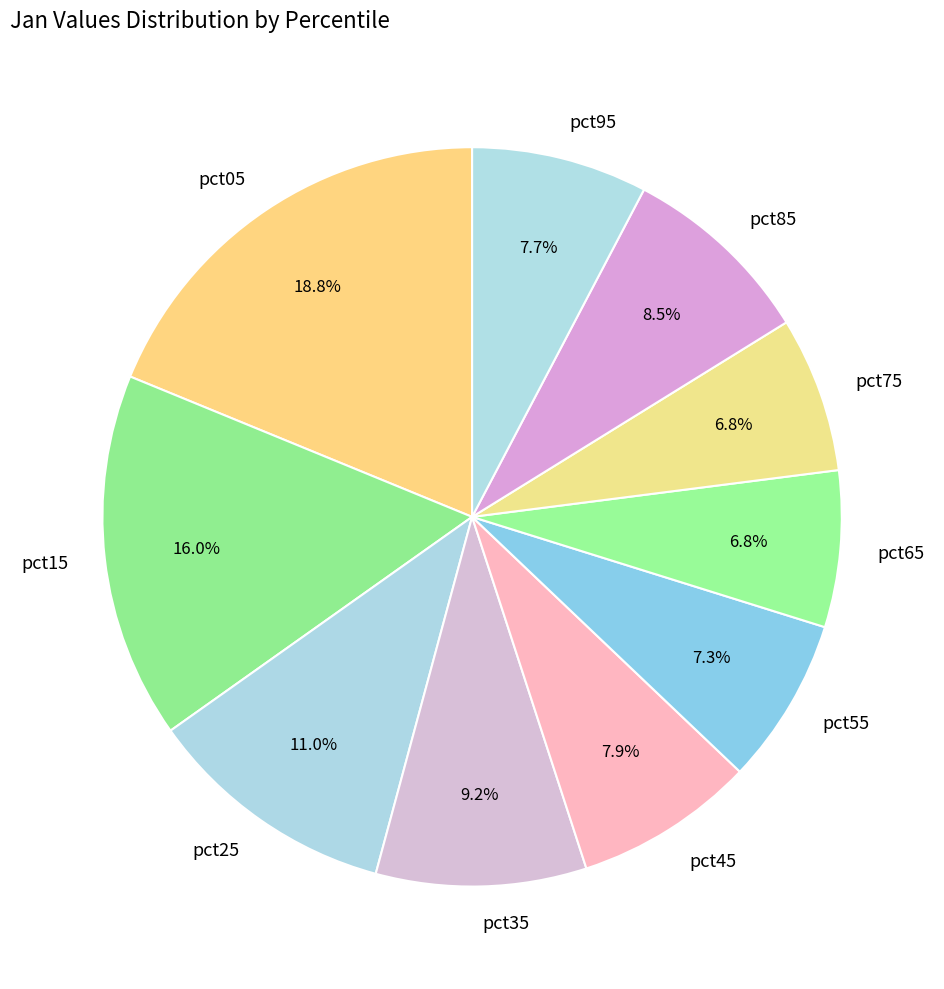

To the nearest percent, what portion does pct95 represent?

8%